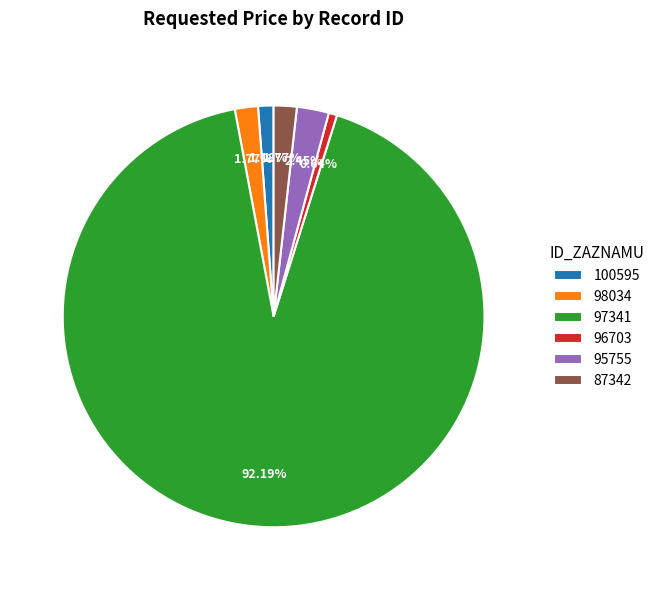

Do 98034 and 97341 together represent more than half of the pie?

Yes